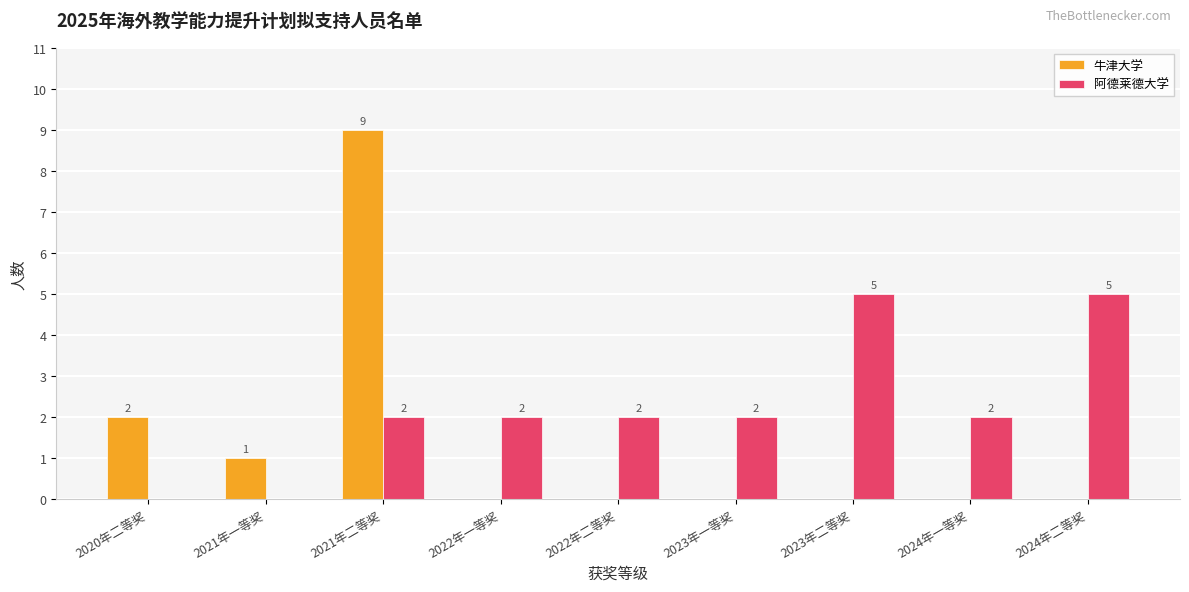

The value of 阿德莱德大学 at 2020年二等奖 is 0. True or false?

True